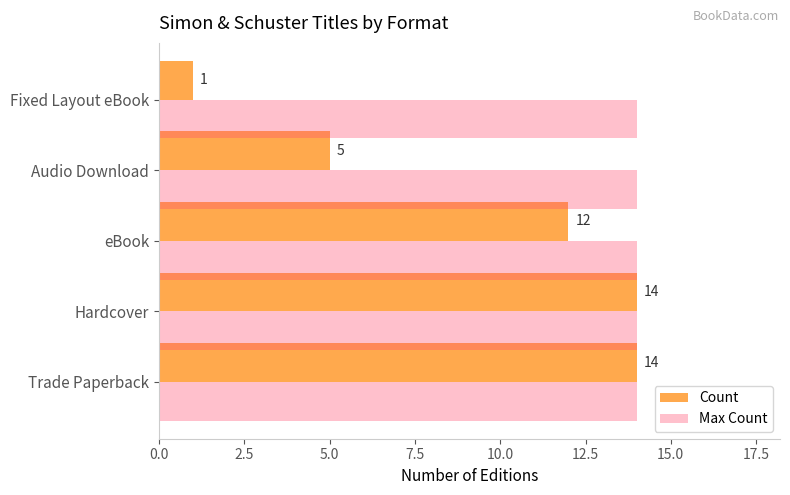

What are all the series names shown in the legend?

Count, Max Count